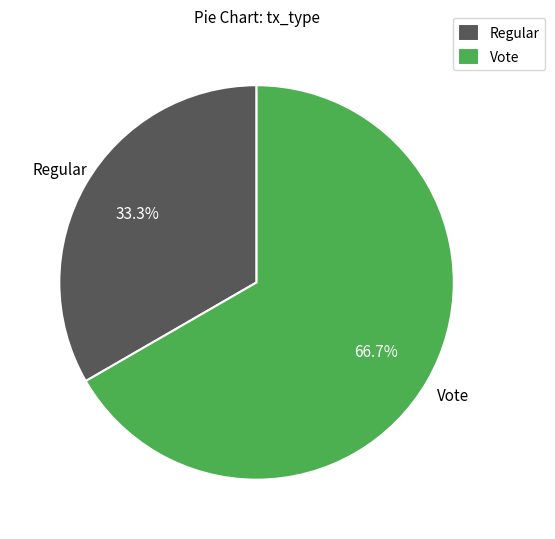

How many segments does this pie chart have?

2